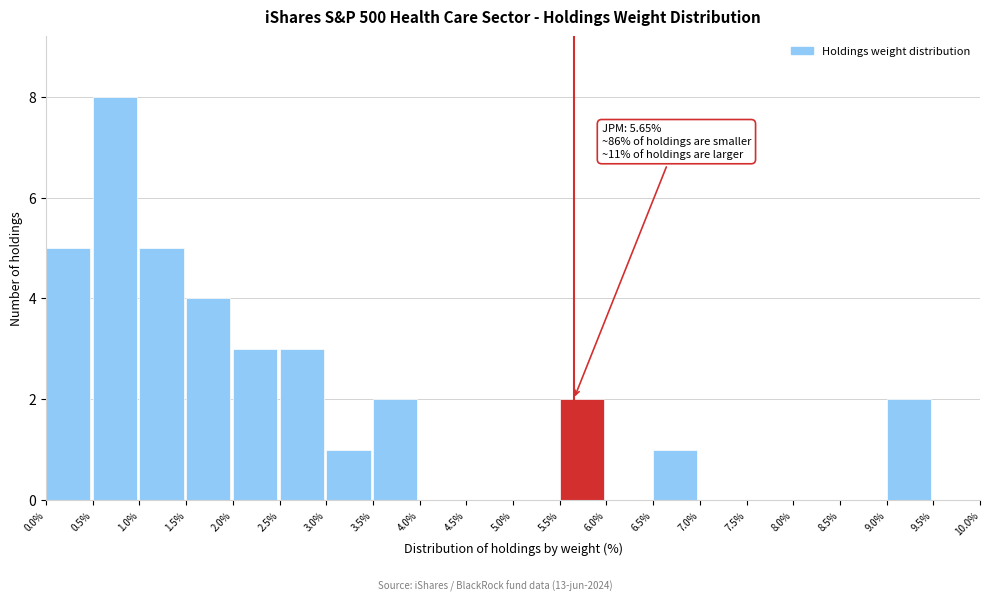

Over which range of the x-axis is the bar tallest?

0.5% to 1.0%